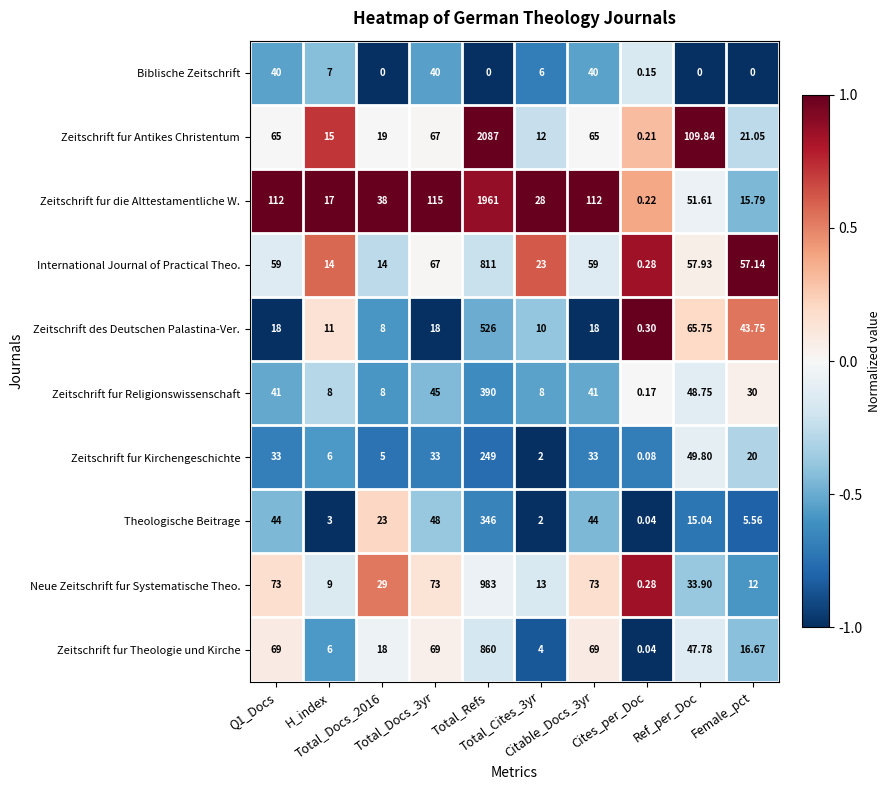

List the series in order of their peak value, lowest first.

Biblische Zeitschrift, Zeitschrift fur Kirchengeschichte, Theologische Beitrage, Zeitschrift fur Religionswissenschaft, Zeitschrift des Deutschen Palastina-Ver., International Journal of Practical Theo., Zeitschrift fur Theologie und Kirche, Neue Zeitschrift fur Systematische Theo., Zeitschrift fur die Alttestamentliche W., Zeitschrift fur Antikes Christentum